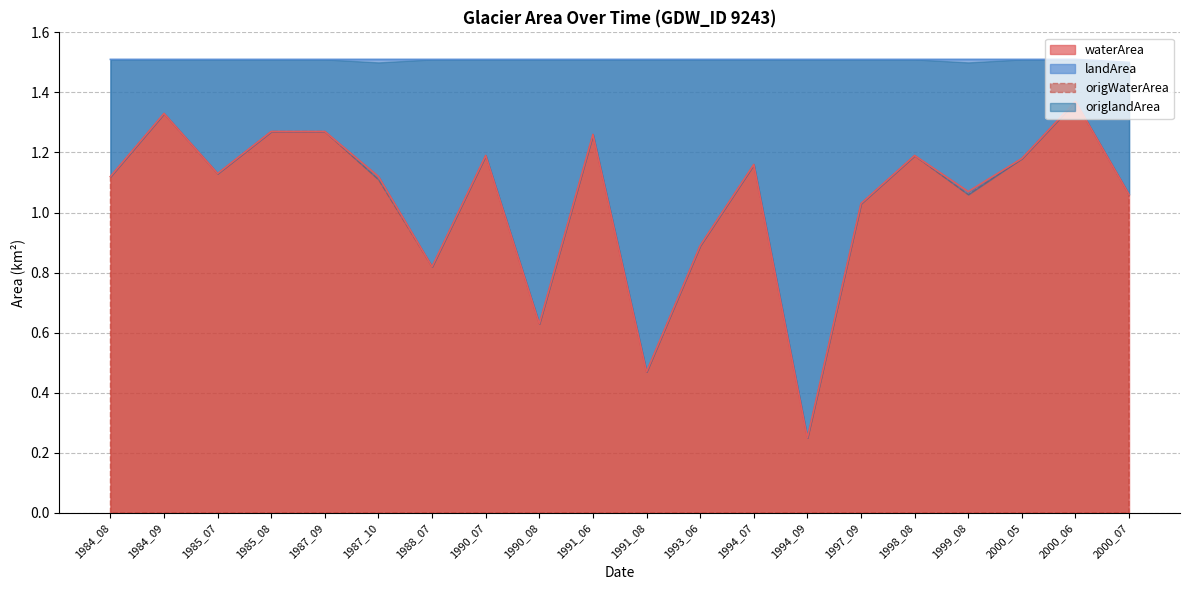

What is the sum of all origWaterArea values?

20.8